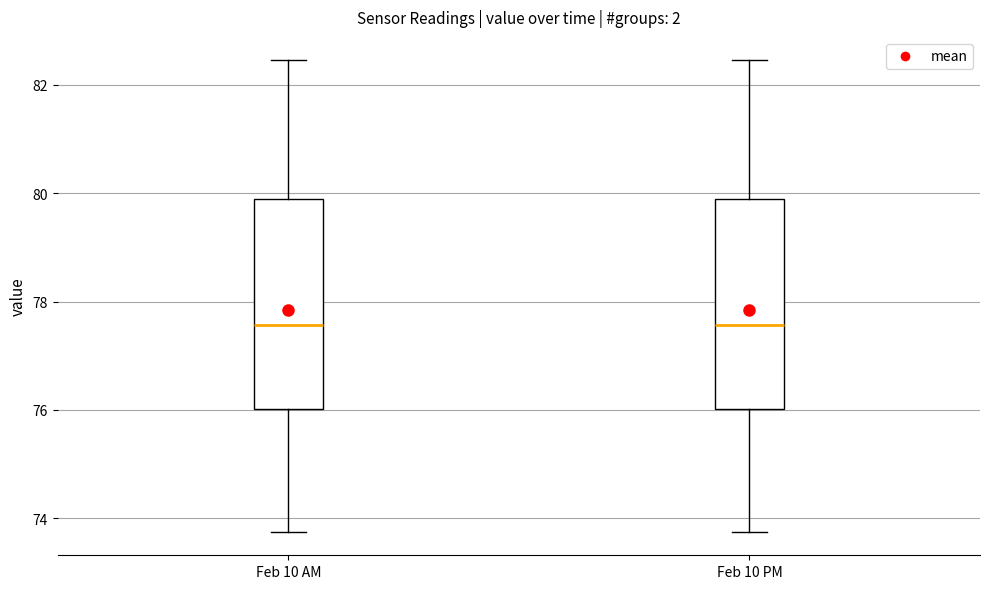

Reading left to right, read every box against the y-axis: the position of its median line, the range the box covers, and the ends of its whiskers. The values are not printed on the chart, so give them approximately, as read against the axis.

Feb 10 AM: median 77.6, box 76.0 to 79.8, whiskers 73.8 to 82.4
Feb 10 PM: median 77.6, box 76.0 to 79.8, whiskers 73.8 to 82.4